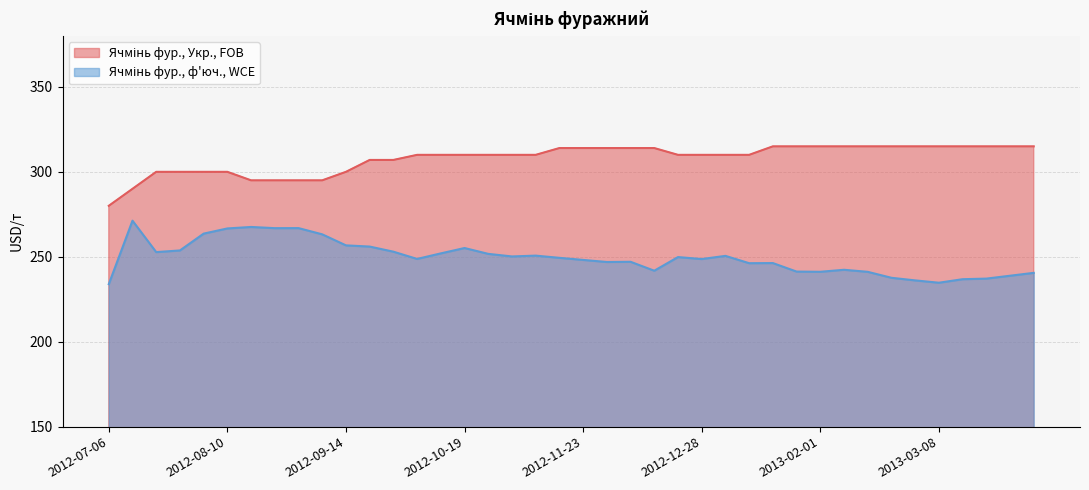

What is the maximum value for Ячмінь фур., ф'юч., WCE?

271.2